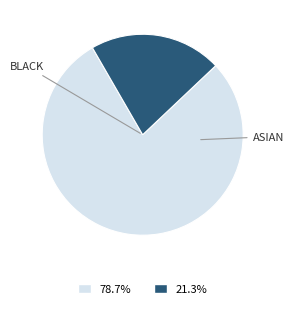

Does any single category account for the majority?

Yes